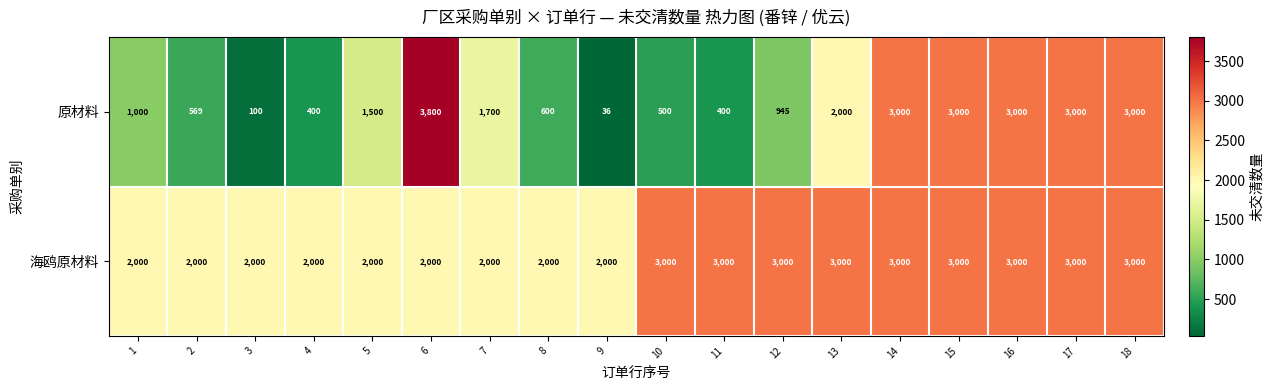

What is the total value across all series at 3?

2100